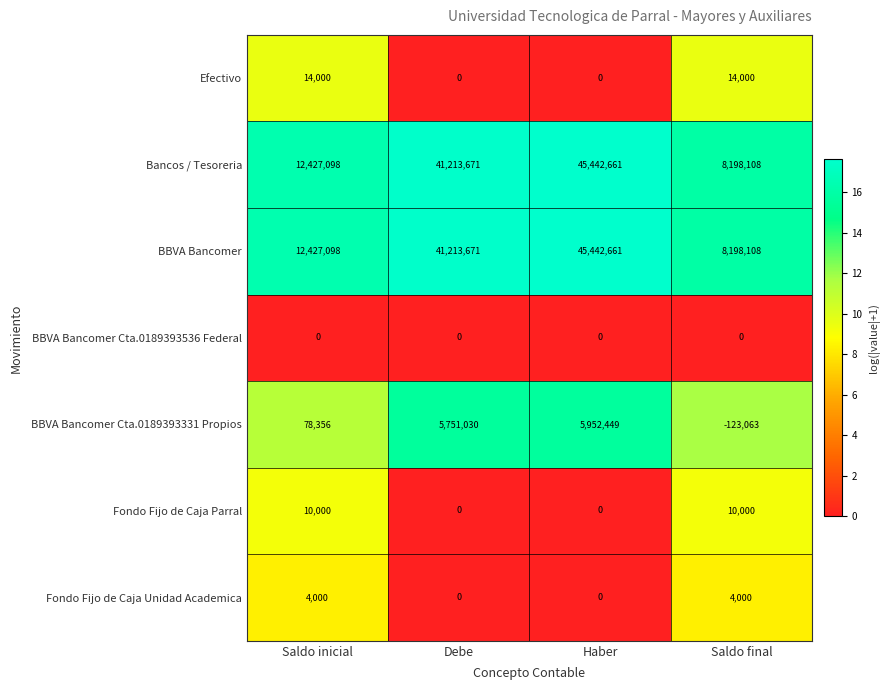

Reading left to right, list all the values displayed in this chart.

Efectivo: 14000	0	0	14000
Bancos / Tesoreria: 12427098	41213671	45442661	8198108
BBVA Bancomer: 12427098	41213671	45442661	8198108
BBVA Bancomer Cta.0189393536 Federal: 0	0	0	0
BBVA Bancomer Cta.0189393331 Propios: 78356	5751030	5952449	-123063
Fondo Fijo de Caja Parral: 10000	0	0	10000
Fondo Fijo de Caja Unidad Academica: 4000	0	0	4000